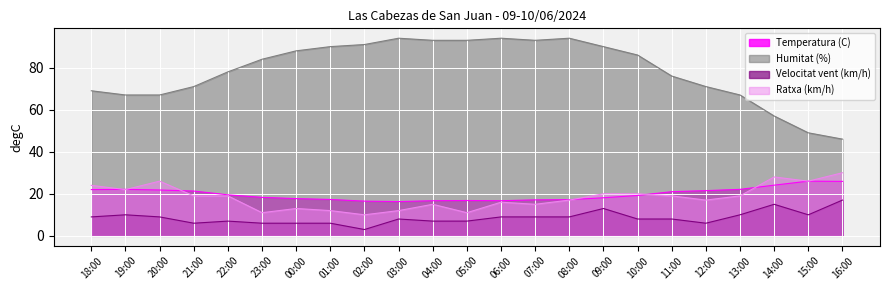

Rank the categories by Ratxa (km/h) value from lowest to highest.

02:00, 23:00, 05:00, 01:00, 03:00, 00:00, 04:00, 07:00, 06:00, 08:00, 12:00, 21:00, 22:00, 11:00, 13:00, 09:00, 10:00, 19:00, 18:00, 20:00, 15:00, 14:00, 16:00